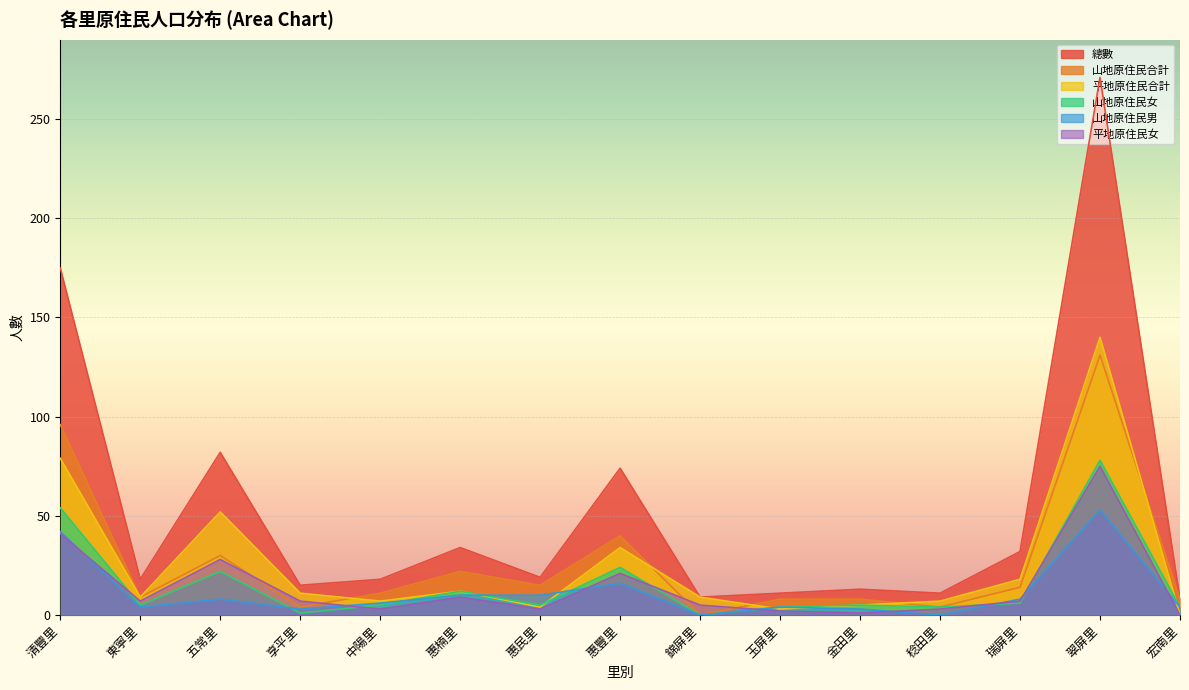

At which label is 總數 closest to 139?

清豐里